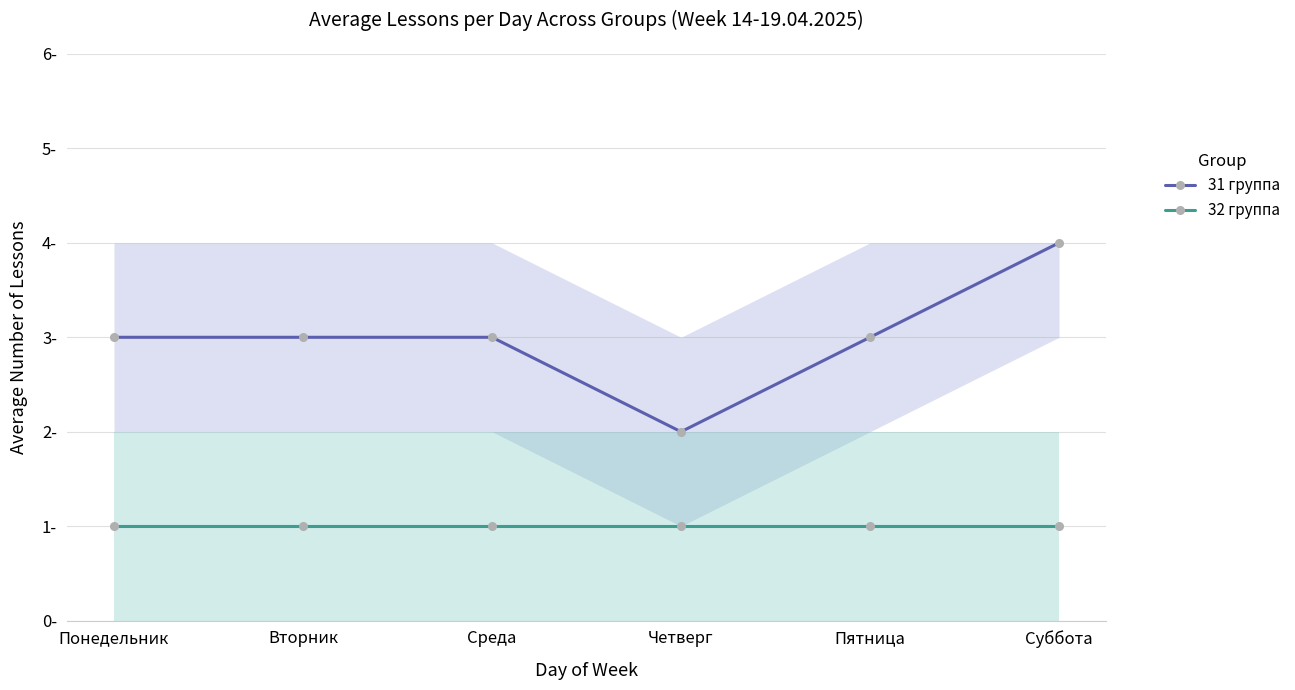

The value of 32 группа at Четверг is 0. True or false?

False